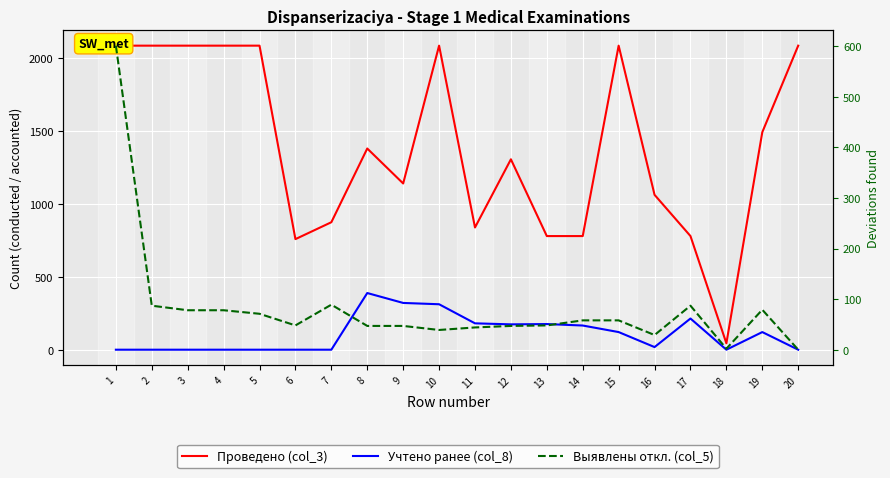

Count the number of data series in this chart.

3